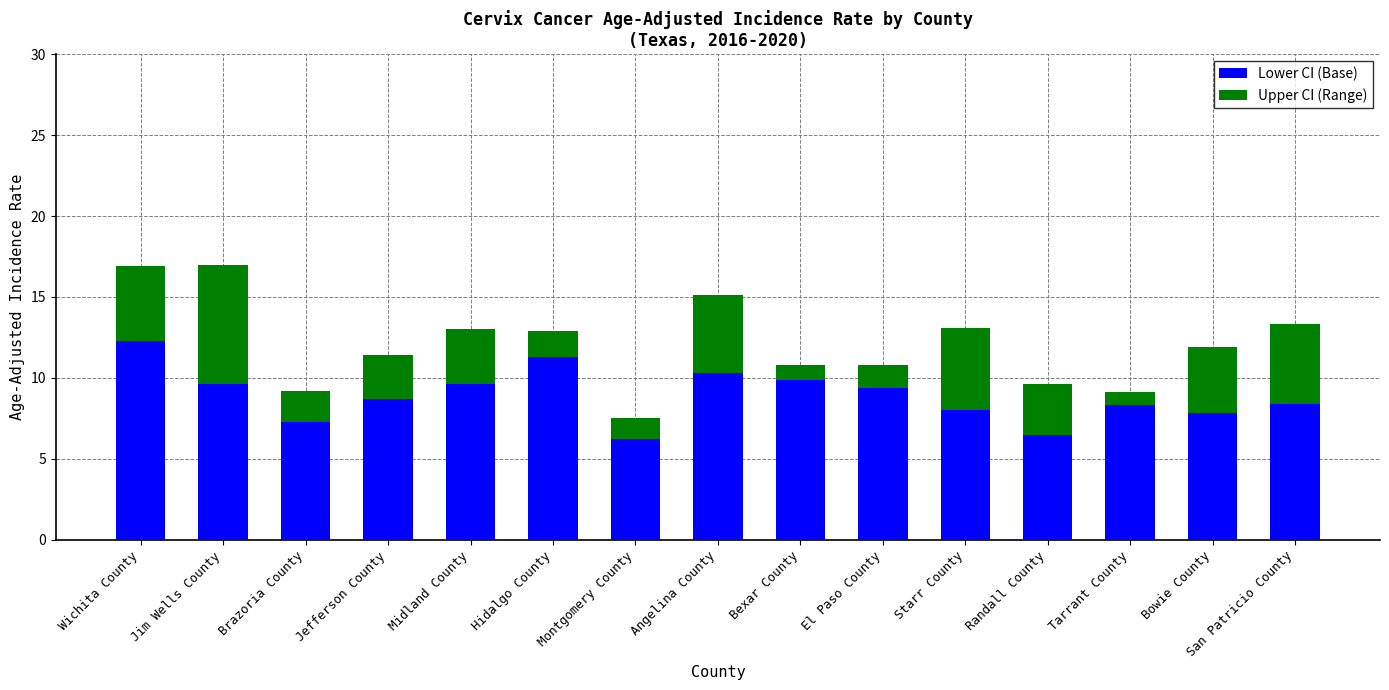

Count the number of data series in this chart.

2